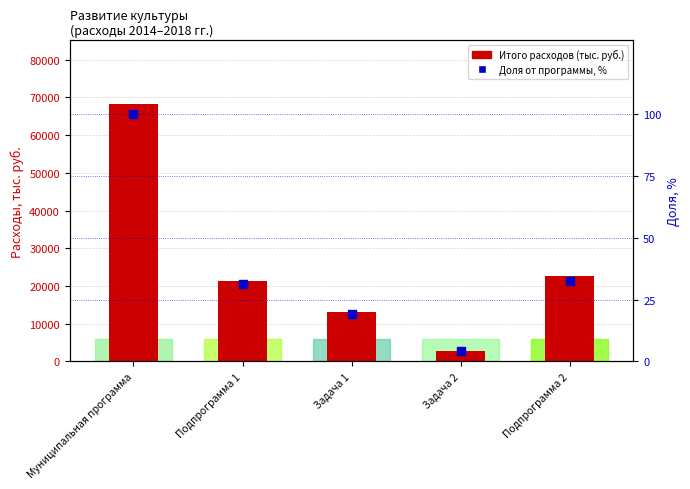

Which series has the widest spread of Y values?

Итого расходов (тыс. руб.)